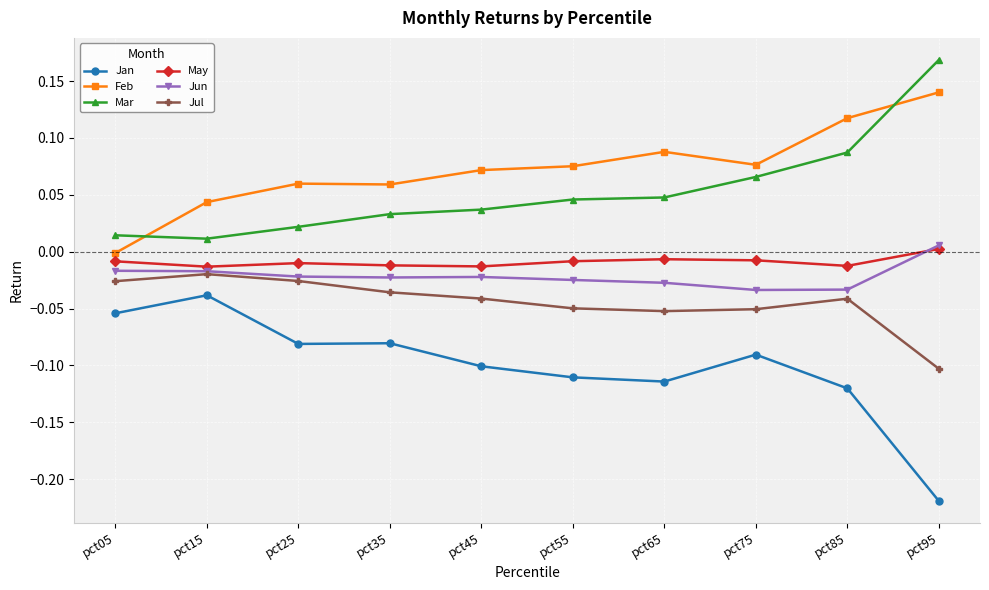

True or false: Mar and May cross at least once.

False